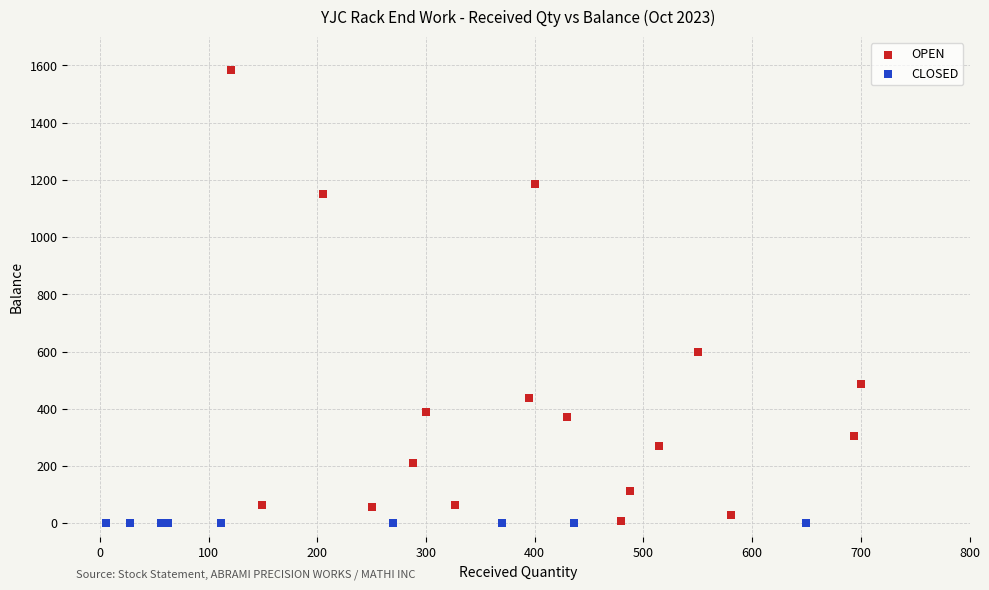

Which series reaches the maximum Y coordinate?

OPEN